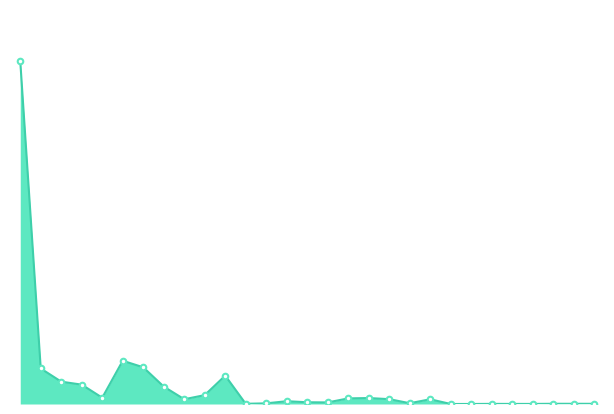

Does the chart have visible grid lines?

No